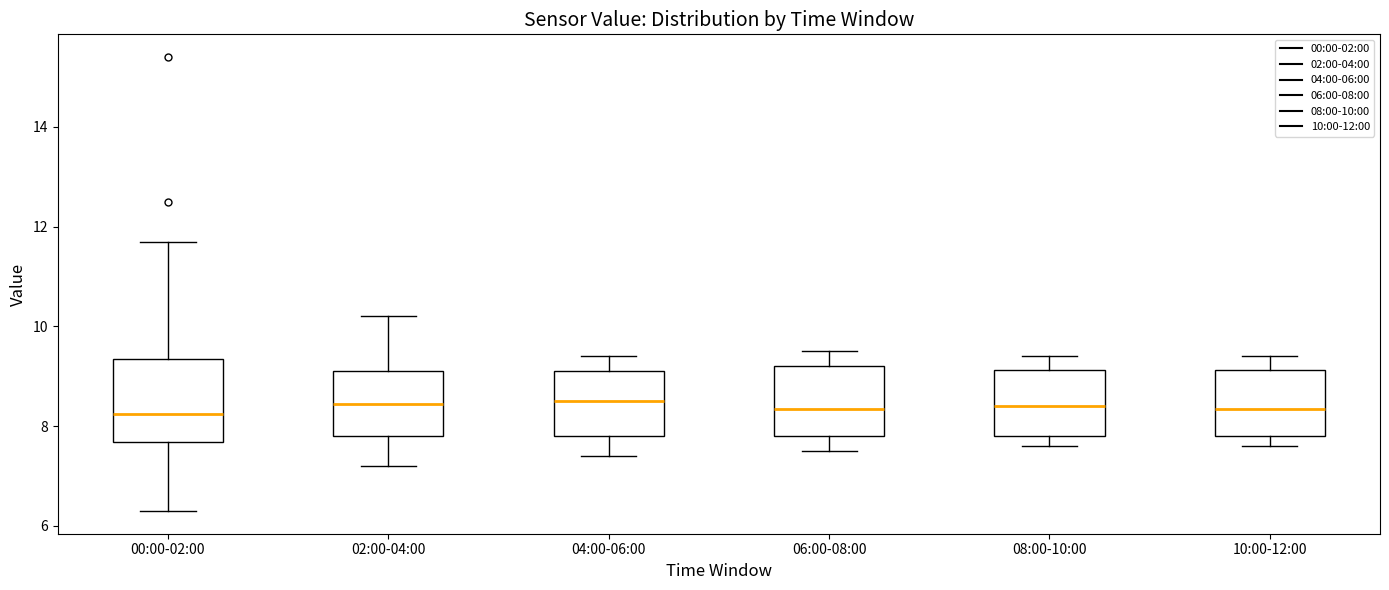

Which box is the tallest, from its lower edge to its upper edge?

00:00-02:00